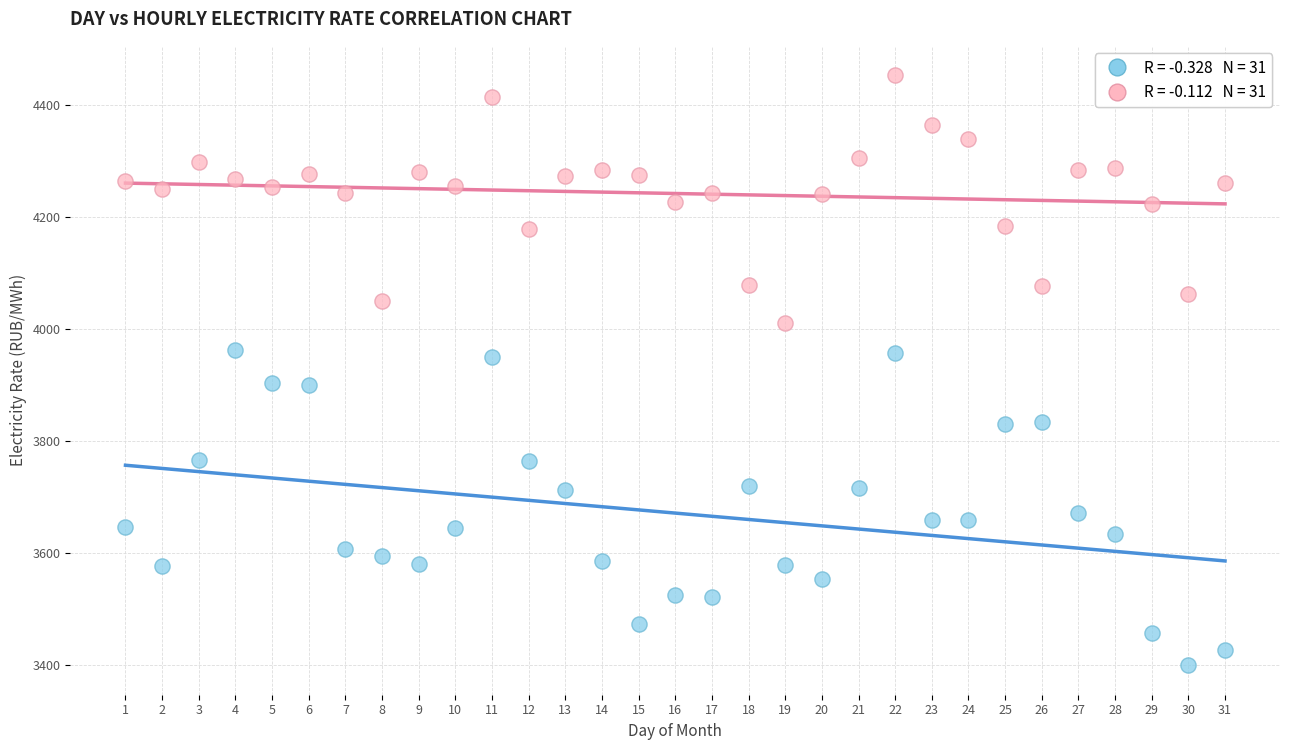

Across all data points, what is the range of Y values (max minus min)?

1054.0